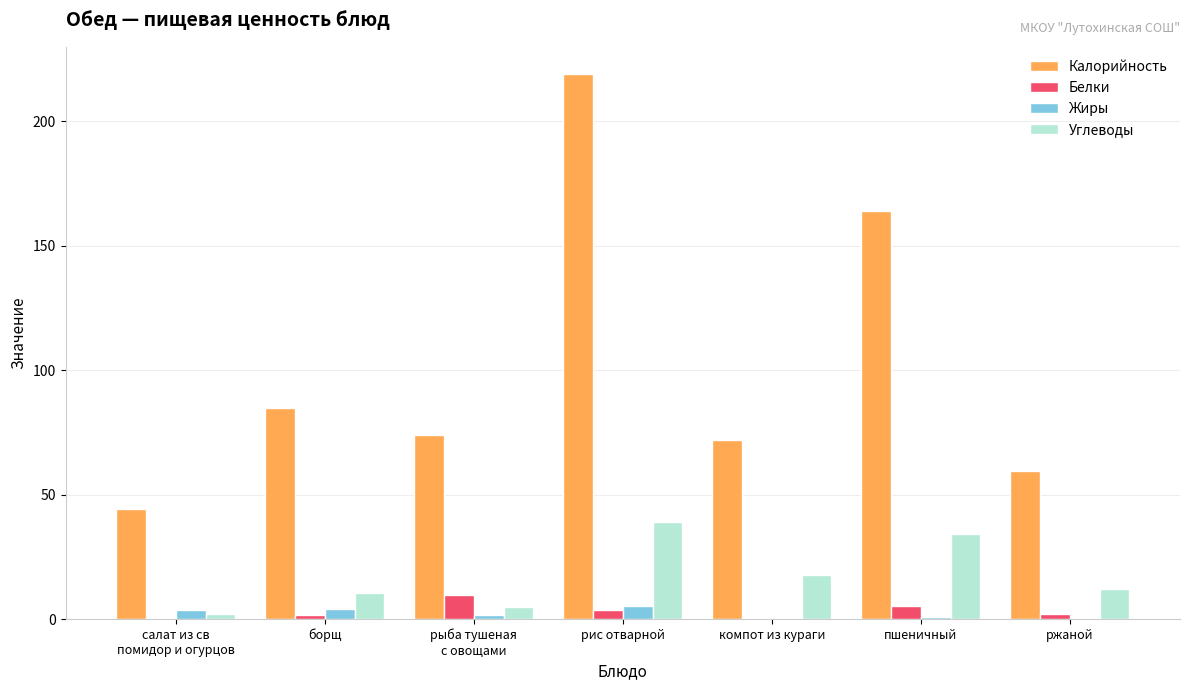

At which category is the sum across all series the highest?

рис отварной